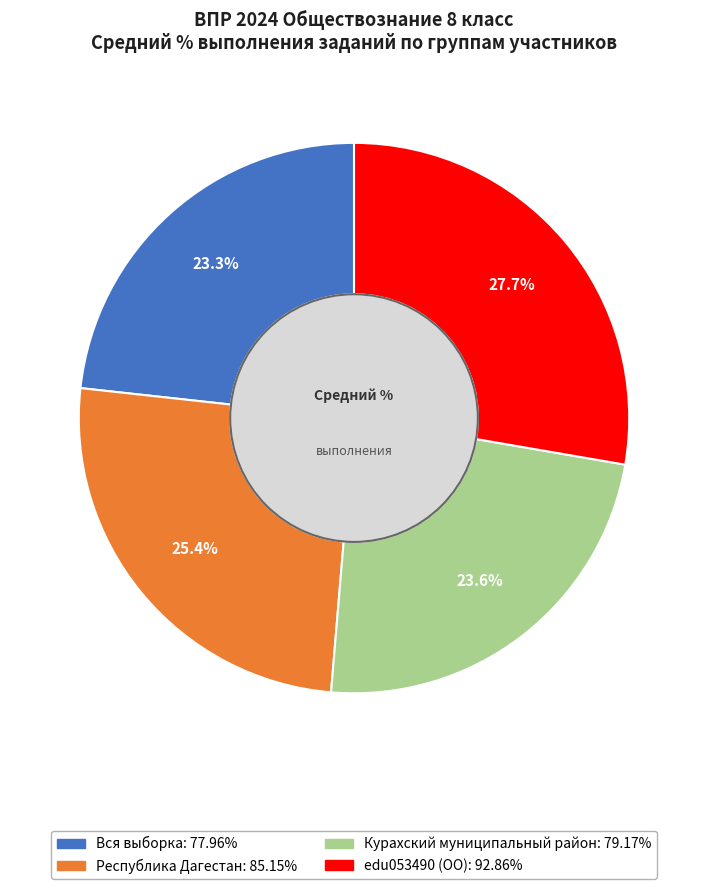

To the nearest percent, what is the combined percentage of Курахский муниципальный район and edu053490 (ОО)?

51%